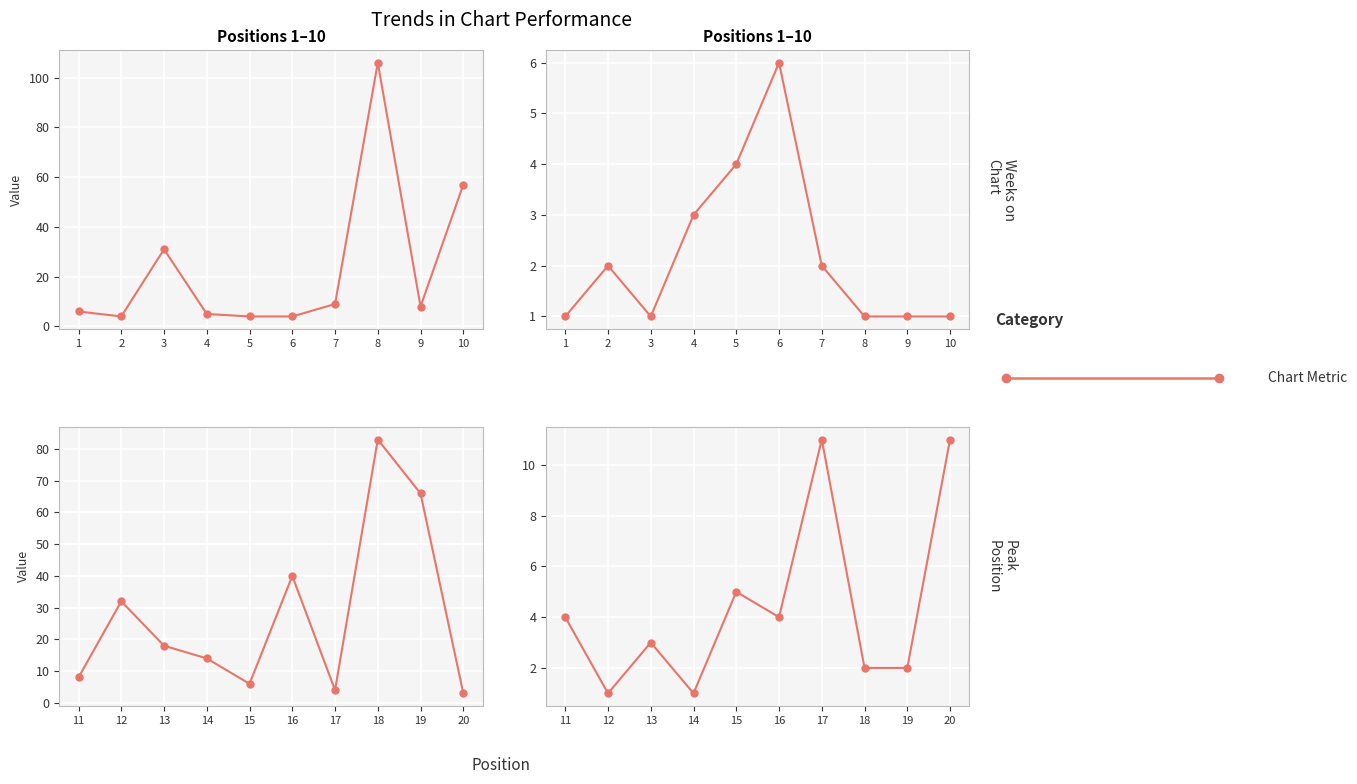

What is the spread (max minus min) of values at 1?

5